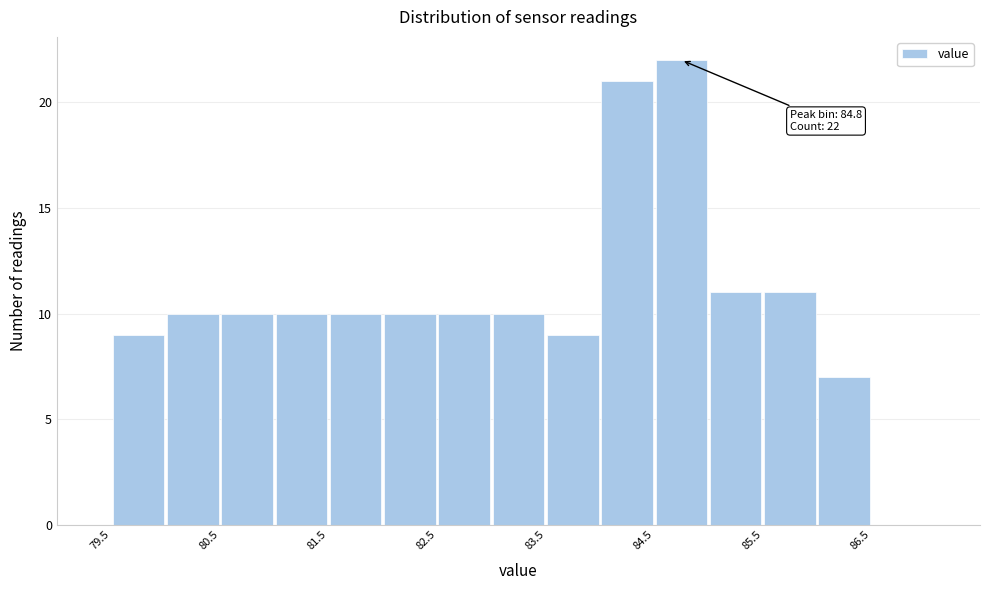

Which range on the x-axis has the tallest bar?

84.5 to 85.0